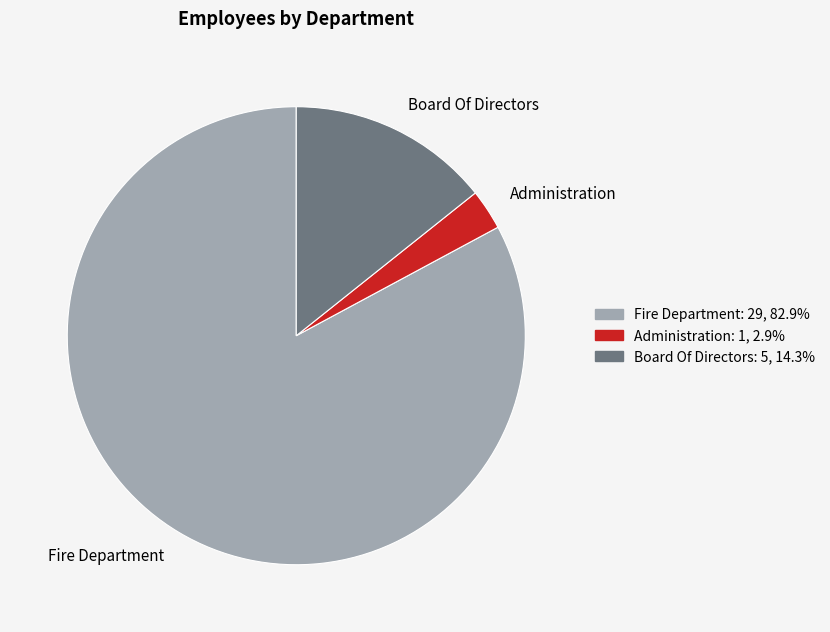

How many slices are in this pie chart?

3